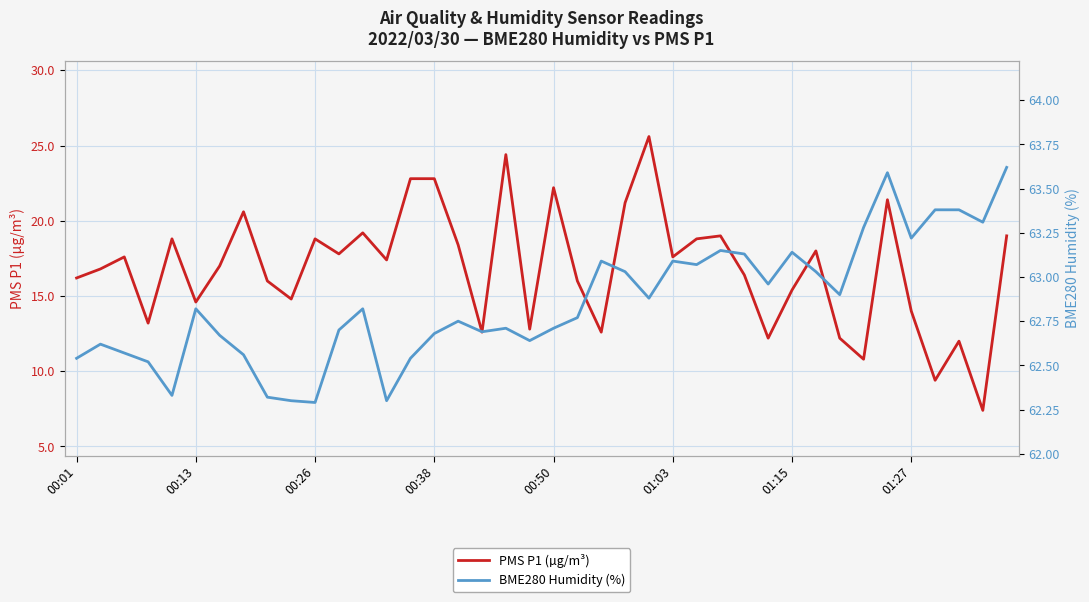

How many interior local valleys does the BME280 Humidity (%) series have?

11